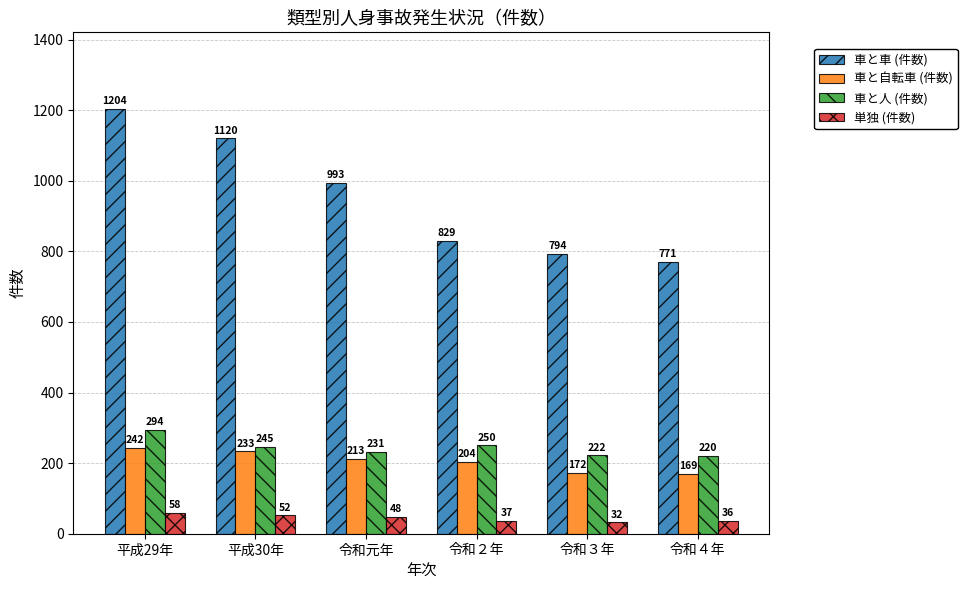

What is the sum of the 車と人 (件数) values at 平成30年 and 令和元年?

476